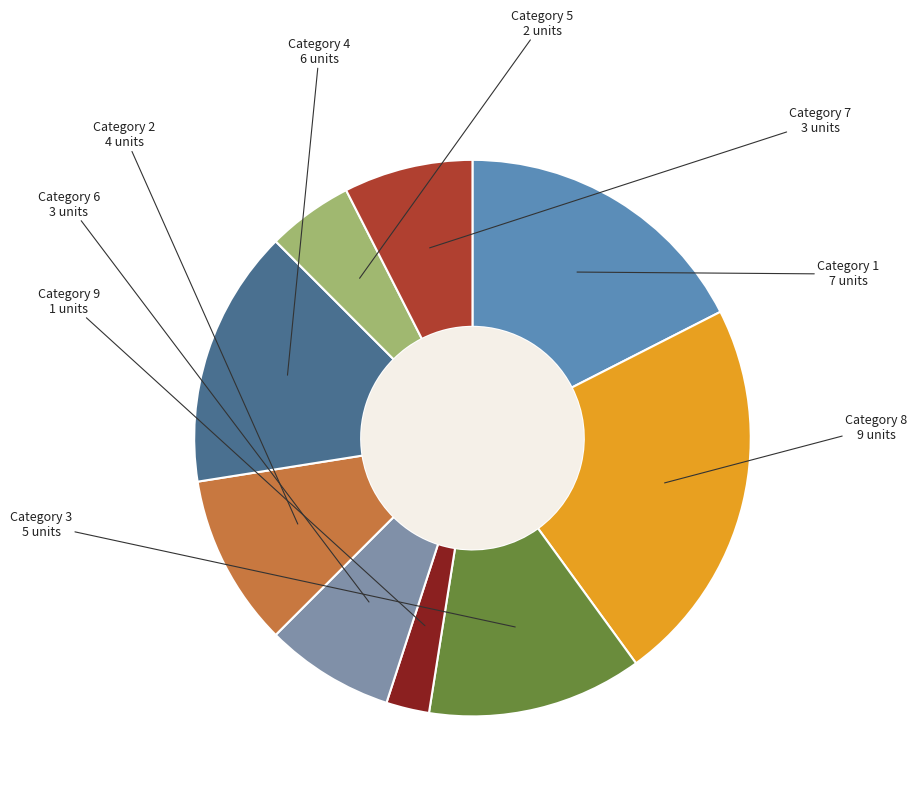

Count the number of slices in the pie.

9